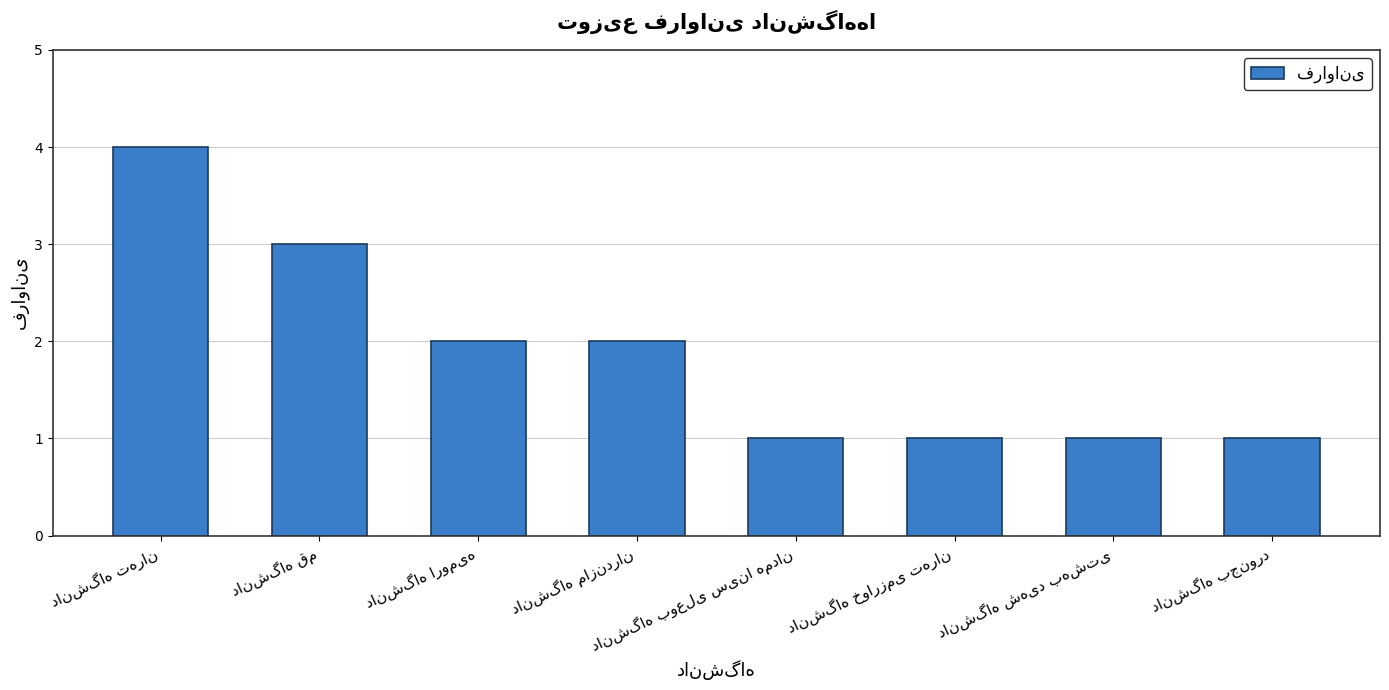

How many values are between 1 and 3?

7